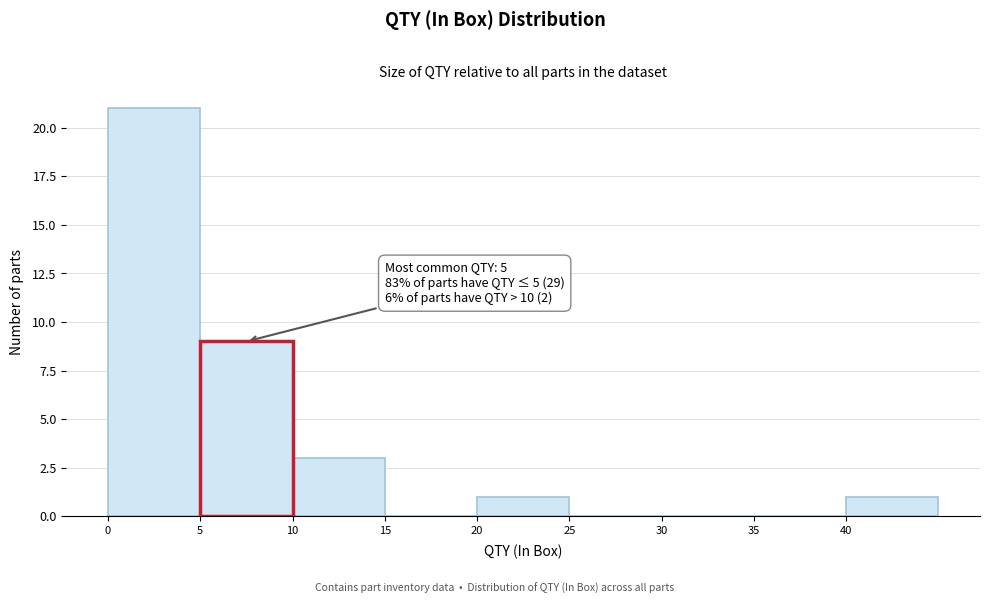

Over which range of the x-axis is the bar tallest?

0 to 5